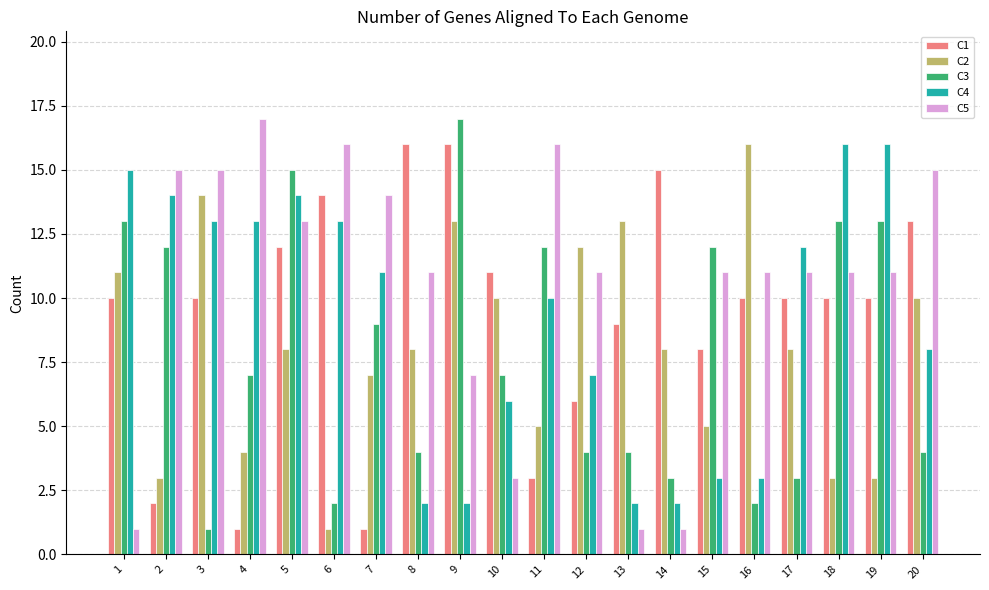

What is the difference between the second highest and minimum values in the C2 series?

13